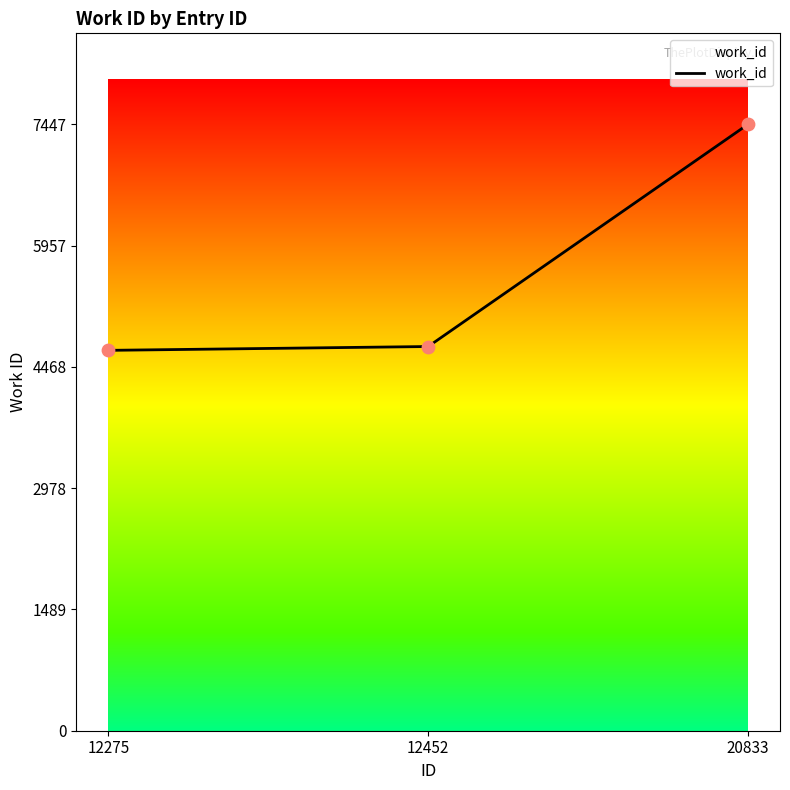

Between 20833 and 12275, which is larger?

20833